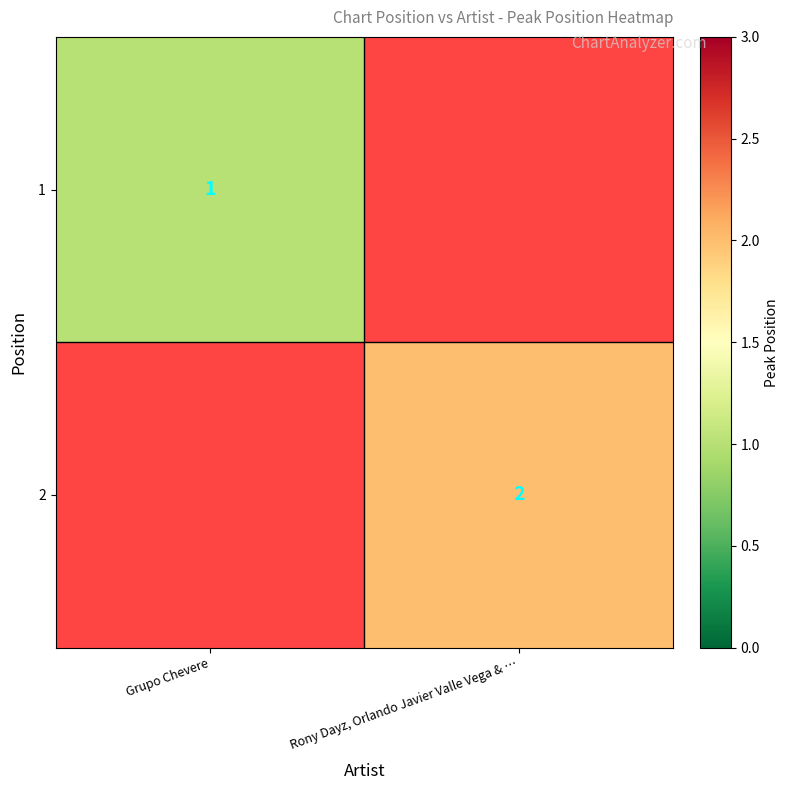

The value of 2 at Rony Dayz, Orlando Javier Valle Vega & … is 2. True or false?

True